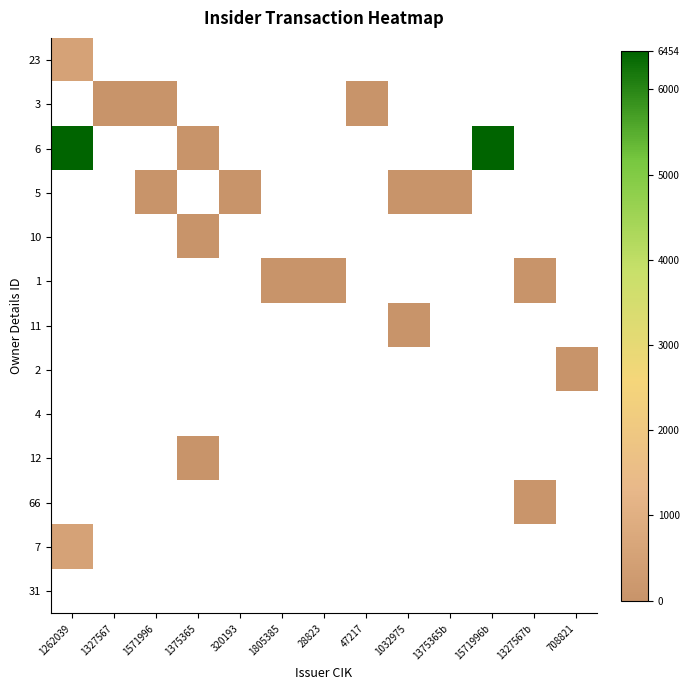

How many positive values does the 23 series have?

1